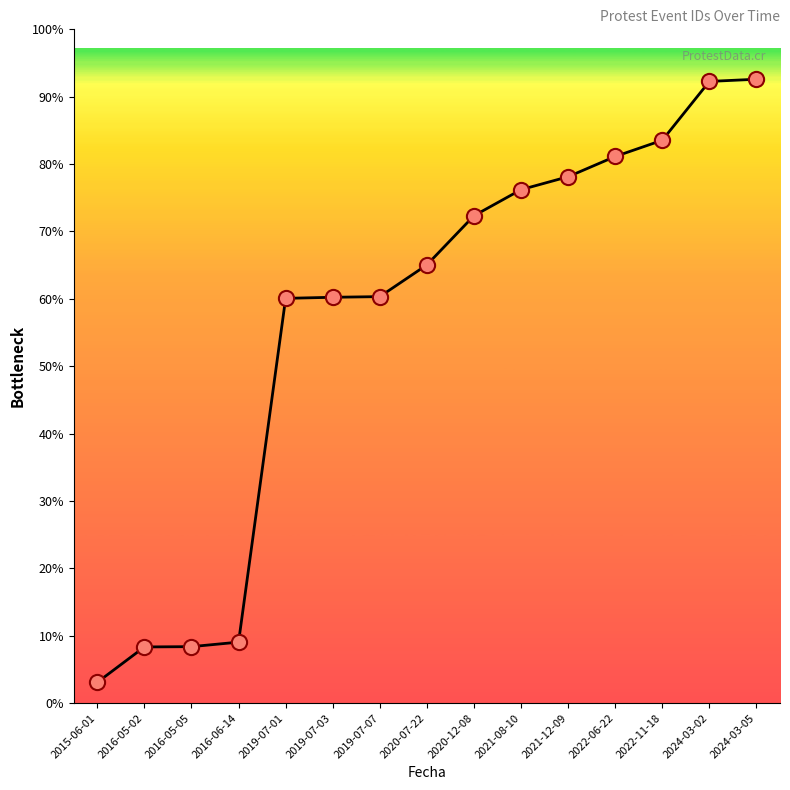

Which has a higher value, 2016-05-02 or 2020-07-22?

2020-07-22